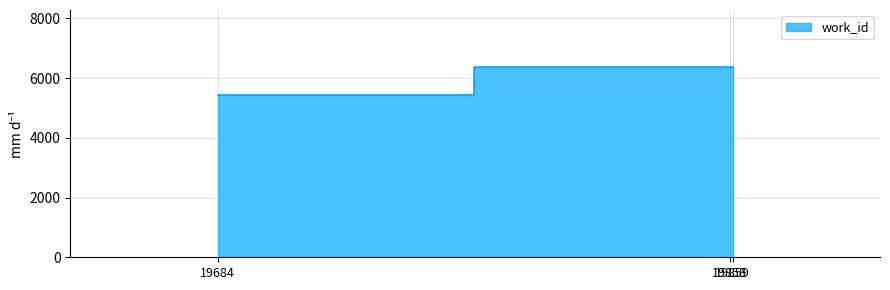

What is the value of the 2nd point from the left?

6366